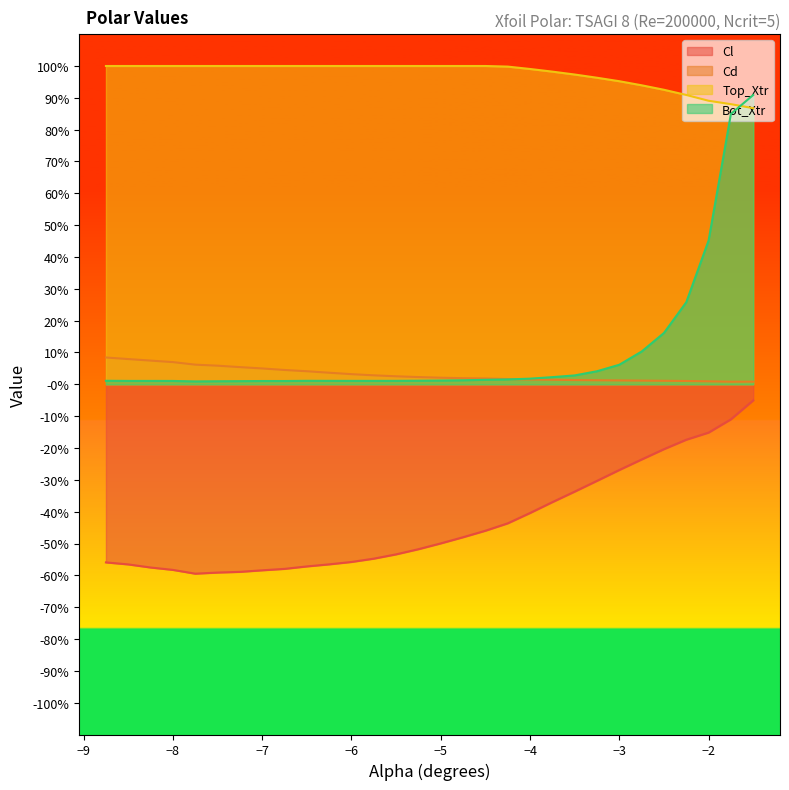

What are all the series names shown in the legend?

Cl, Cd, Top_Xtr, Bot_Xtr